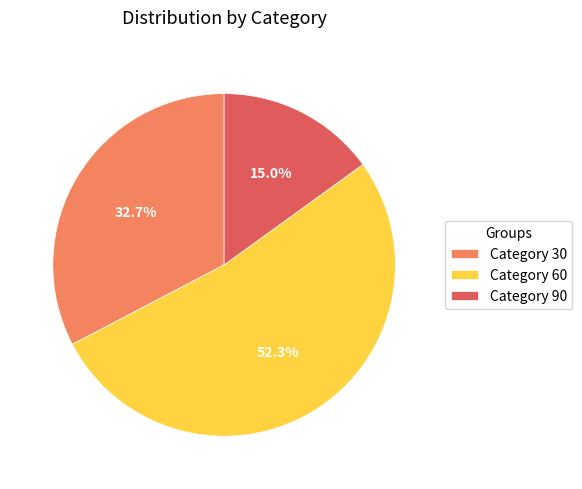

Rank the categories by value from lowest to highest.

Category 90, Category 30, Category 60